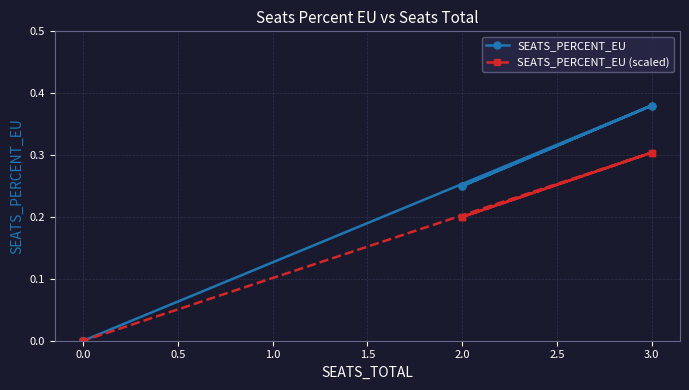

What are all the series names shown in the legend?

SEATS_PERCENT_EU, SEATS_PERCENT_EU (scaled)